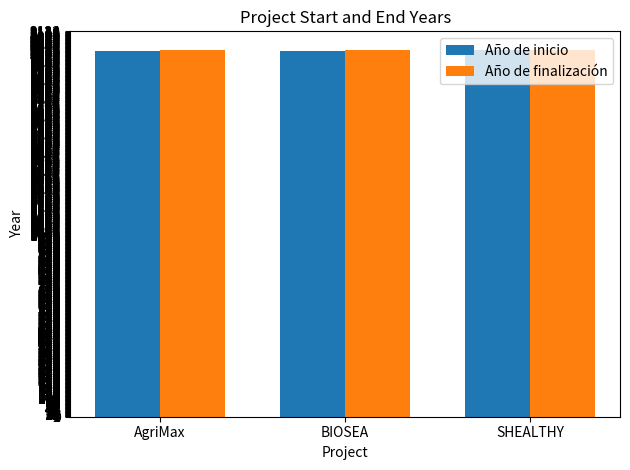

What is the maximum value shown in the chart?

2023